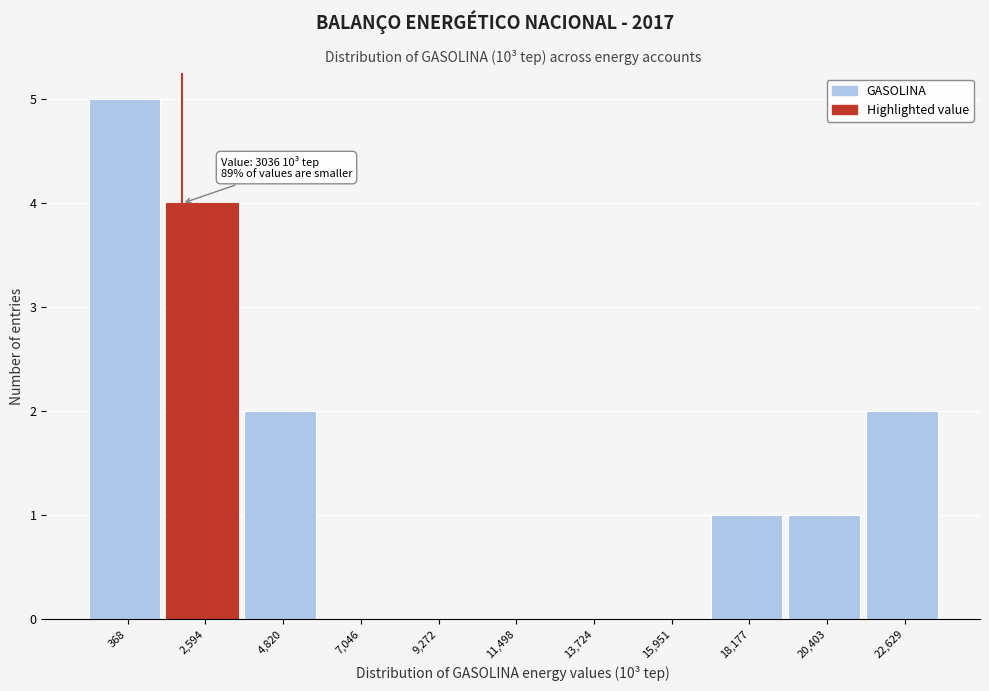

Reading right to left, extract all data points from this chart.

22,629=2	20,403=1	18,177=1	15,951=0	13,724=0	11,498=0	9,272=0	7,046=0	4,820=2	2,594=4	368=5